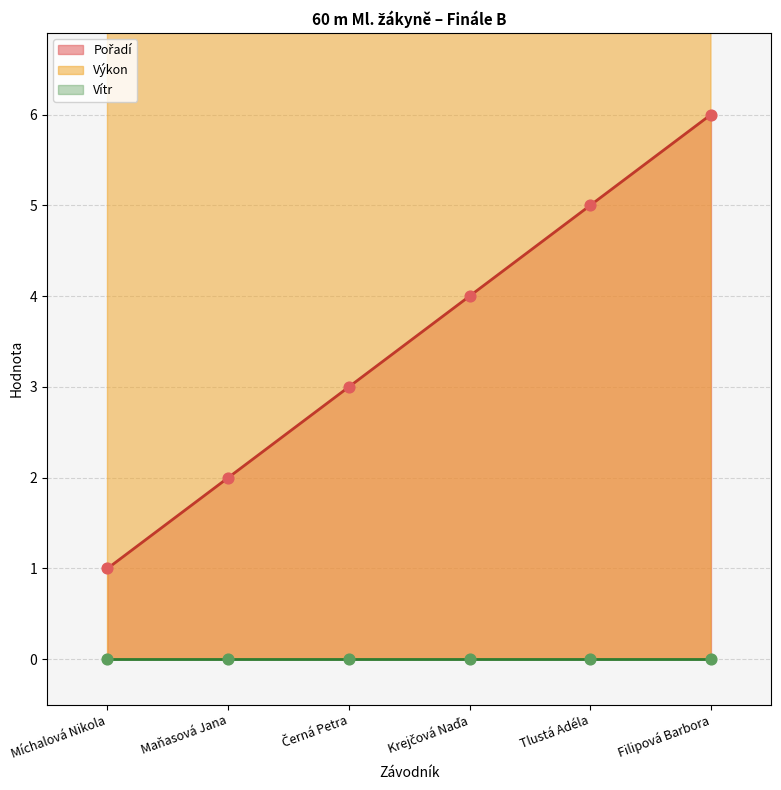

At which category is the sum across all series the highest?

Filipová Barbora